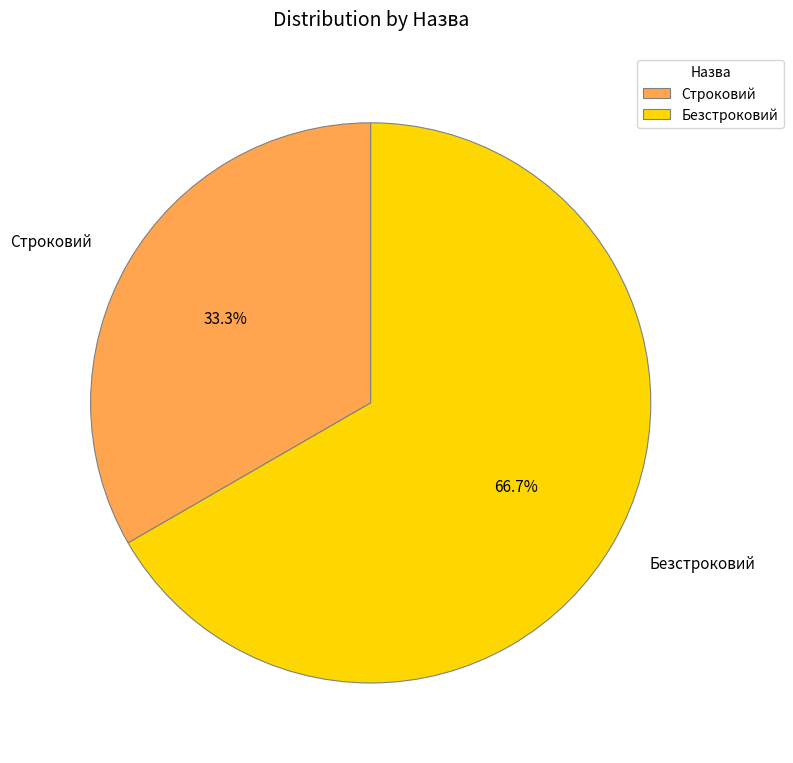

To the nearest percent, what percentage of the pie is Строковий?

33%